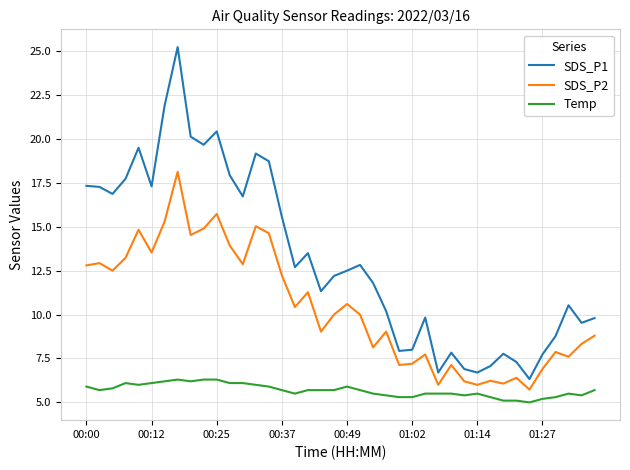

List the series in order of their overall mean, highest first.

SDS_P1, SDS_P2, Temp